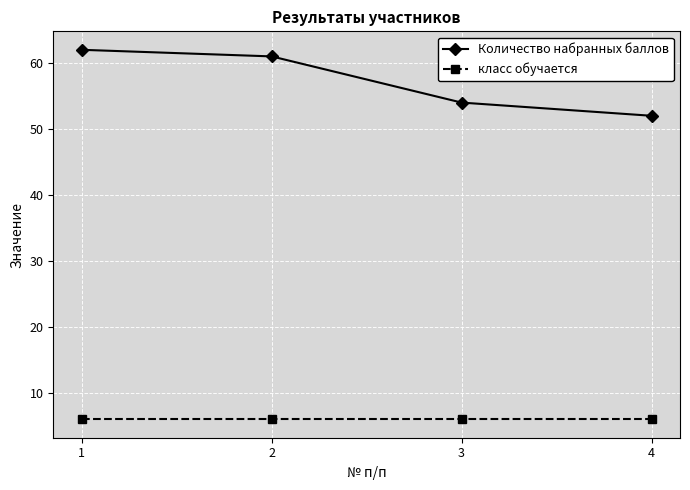

Rank the series at 1 from lowest to highest value.

класс обучается, Количество набранных баллов